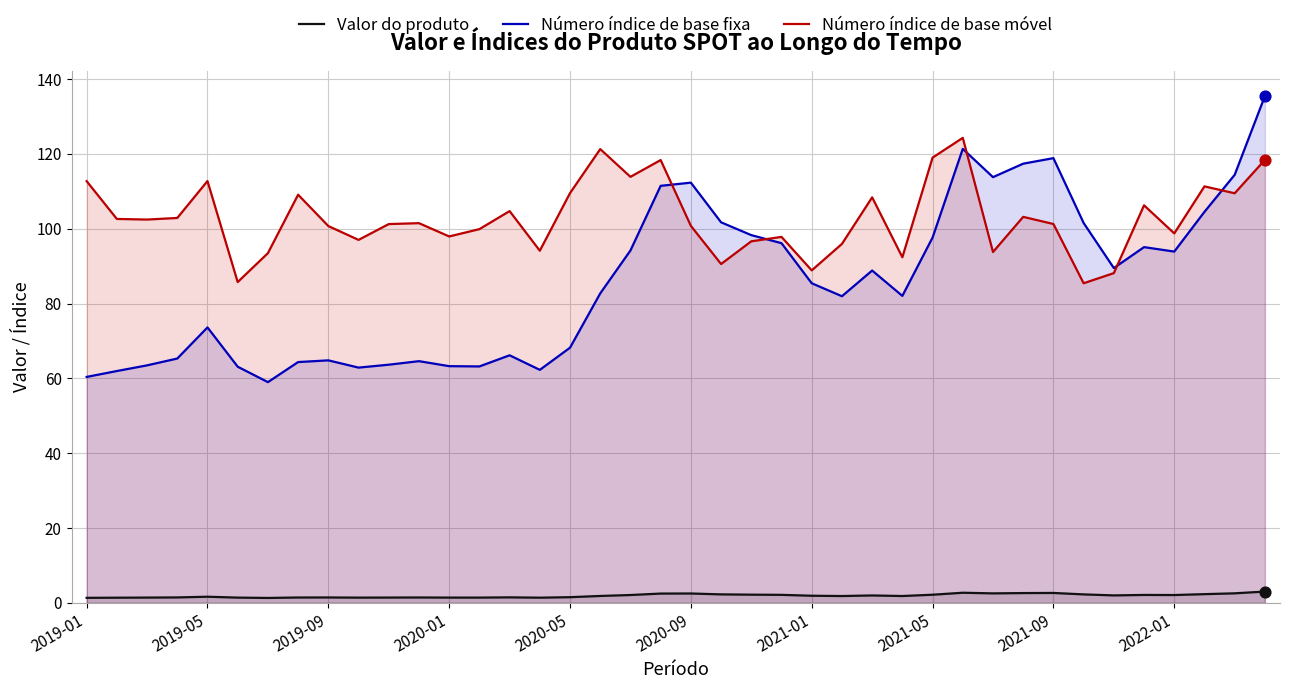

Which series contains the lowest Y value?

Valor do produto